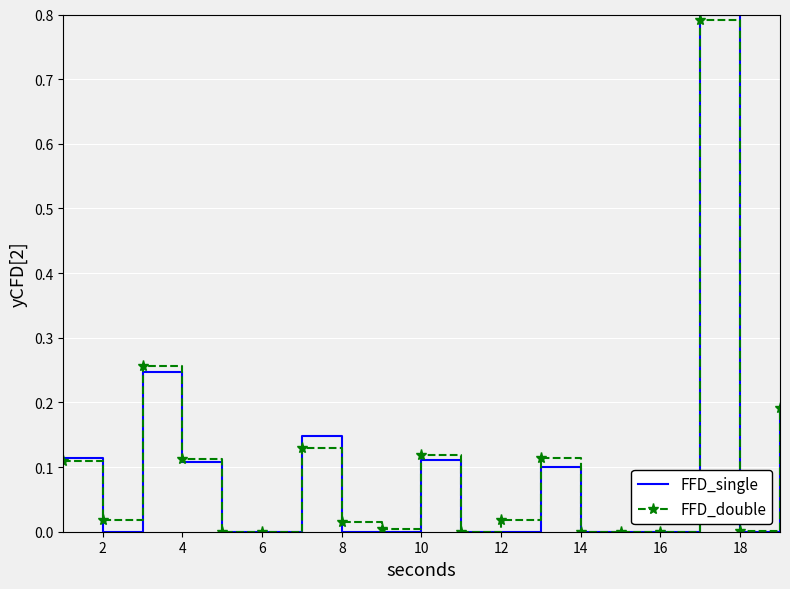

Which series has the largest range (max minus min)?

FFD_single